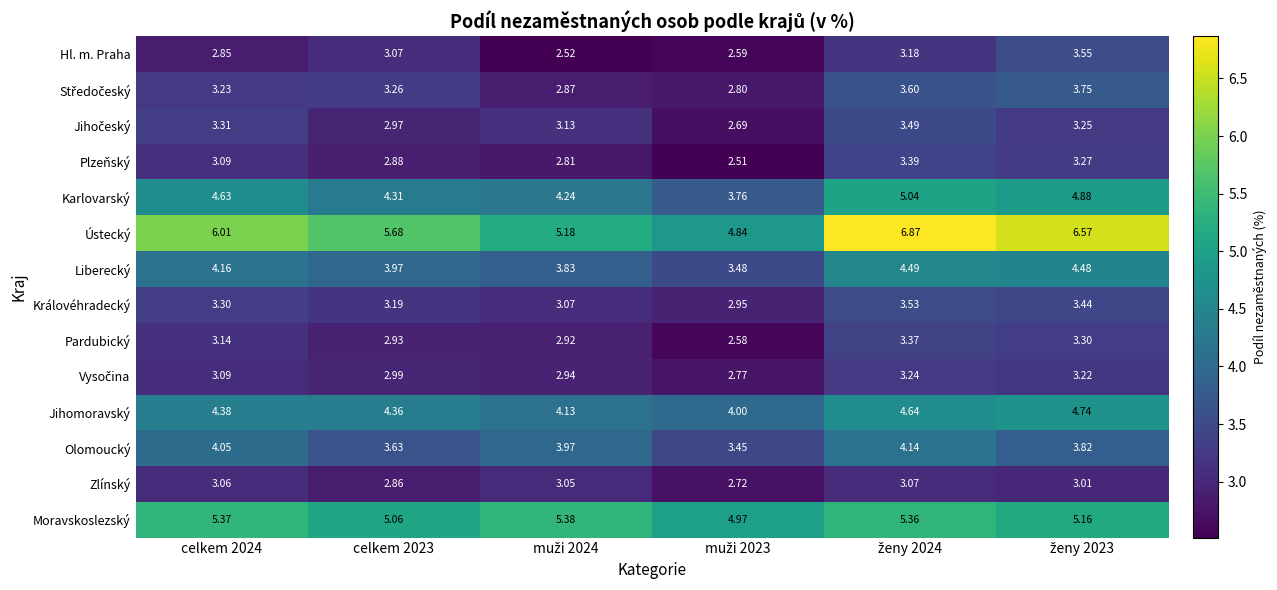

Is the value of Hl. m. Praha at celkem 2023 greater than the value of Plzeňský at celkem 2023?

Yes